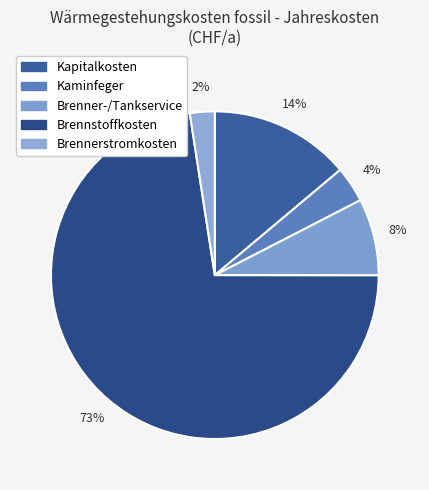

Count the number of slices in the pie.

5